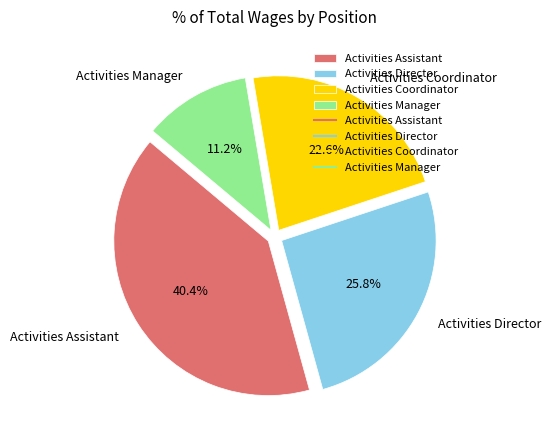

To the nearest percent, what is the combined percentage of Activities Coordinator and Activities Assistant?

63%